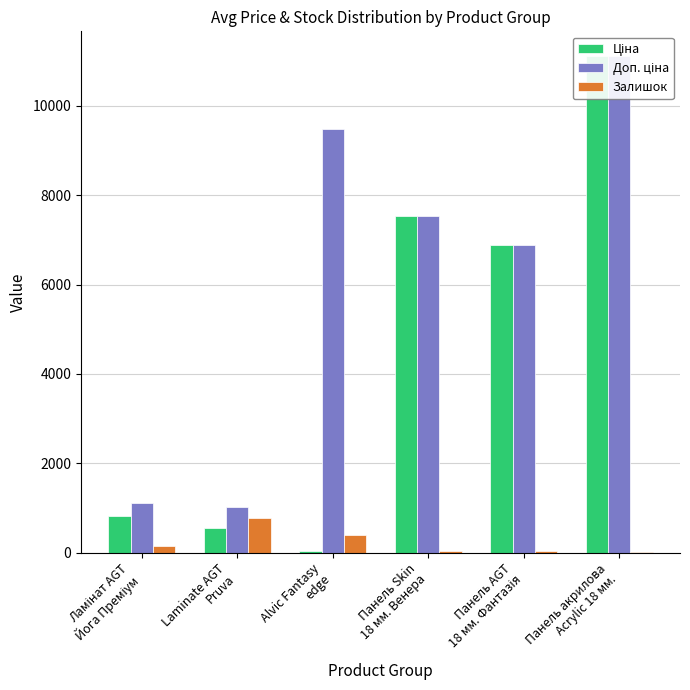

What is the difference between the maximum and minimum values in the Доп. ціна series?

10102.5